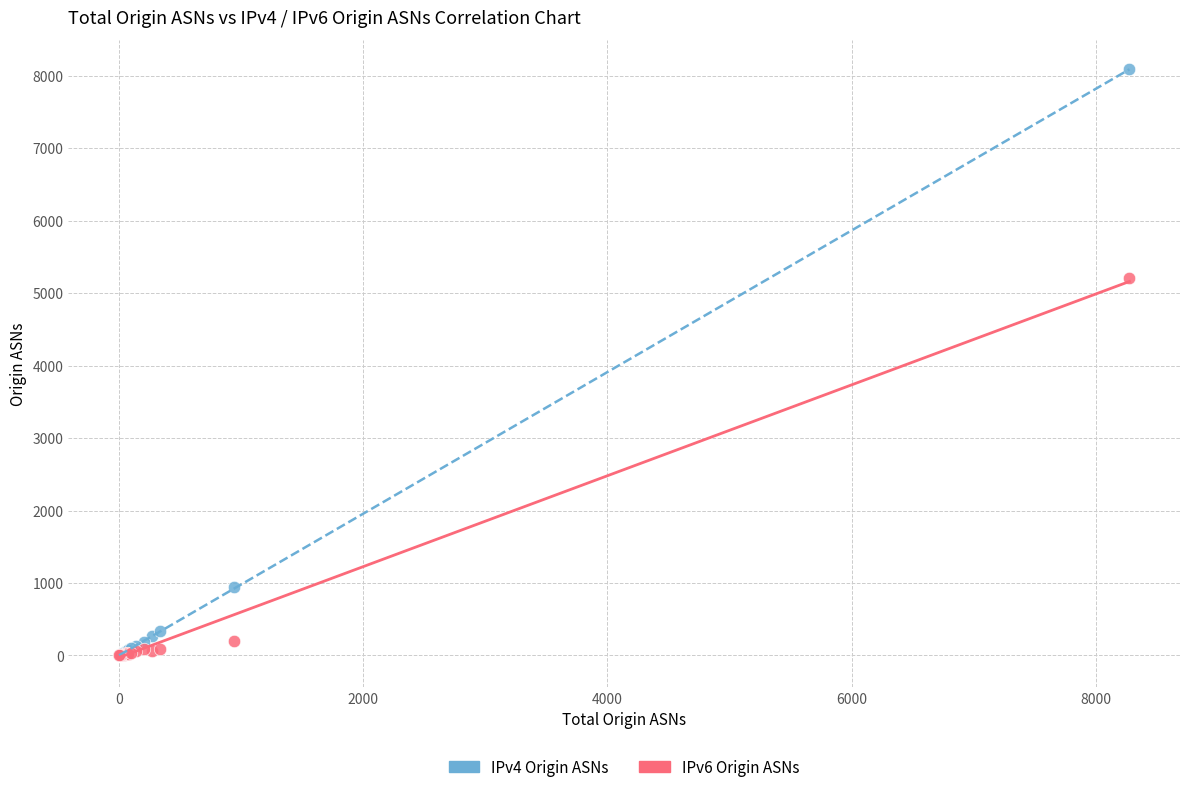

What are all the series names shown in the legend?

IPv4 Origin ASNs, IPv6 Origin ASNs